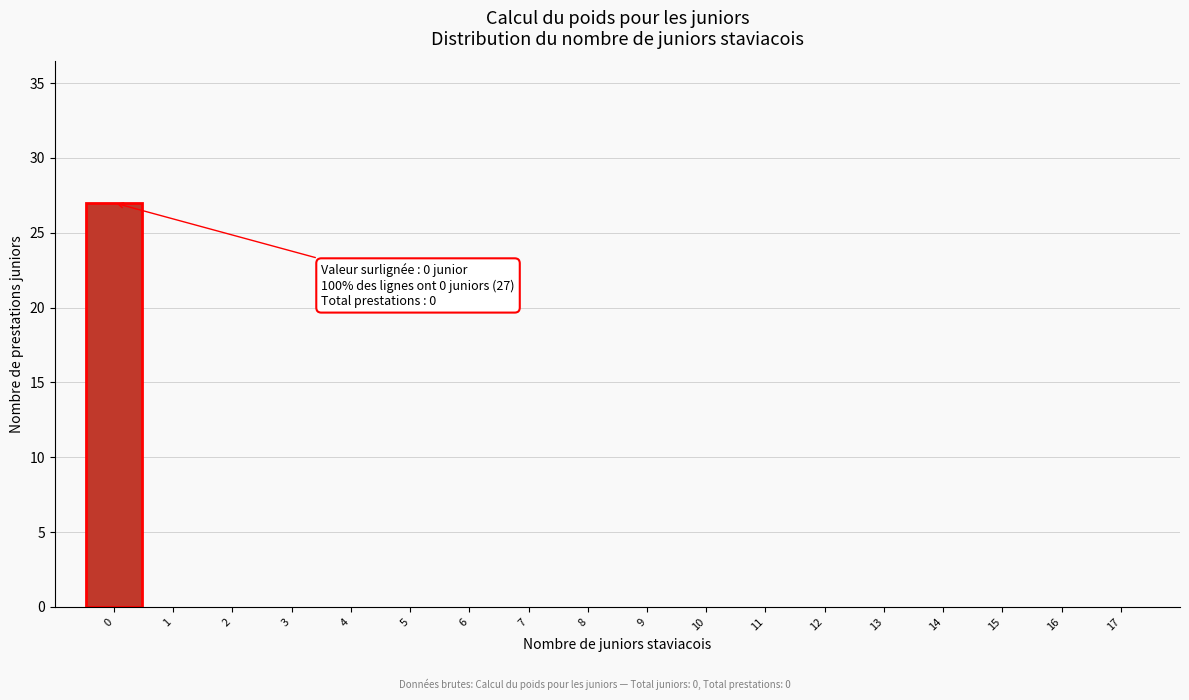

Reading right to left, extract all data points from this chart.

17=0	16=0	15=0	14=0	13=0	12=0	11=0	10=0	9=0	8=0	7=0	6=0	5=0	4=0	3=0	2=0	1=0	0=27